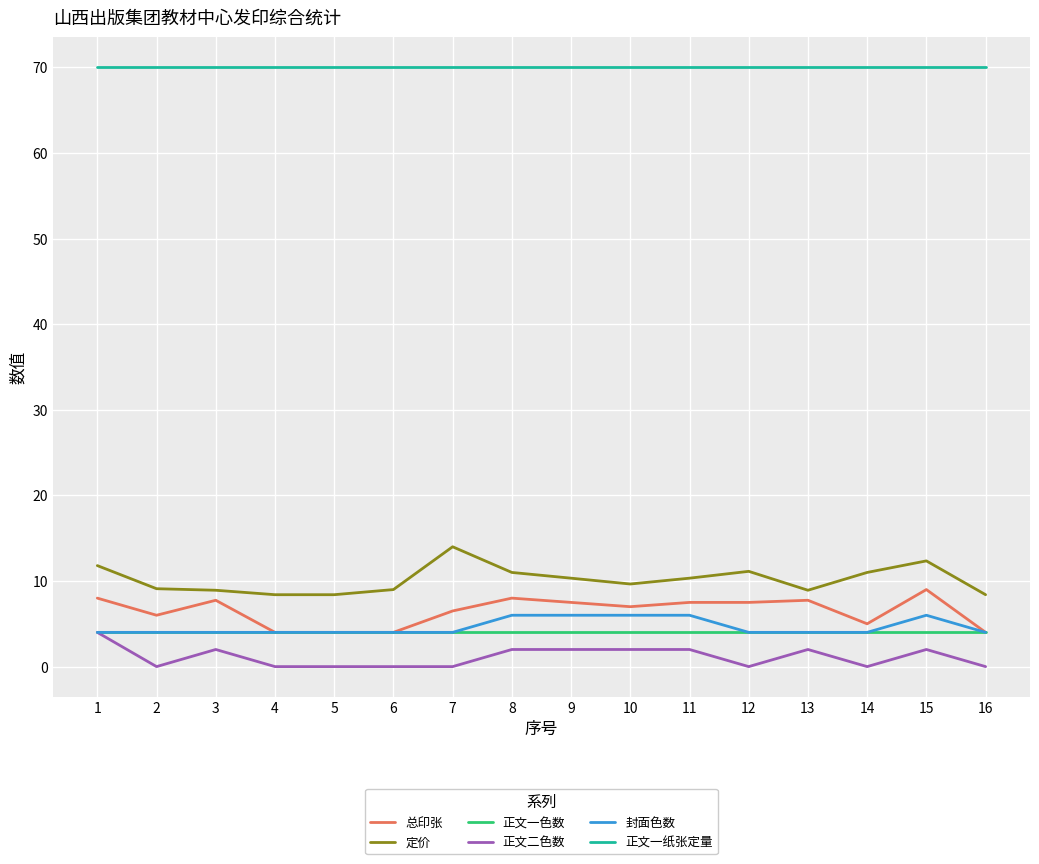

Which category has the highest value in the 定价 series?

7